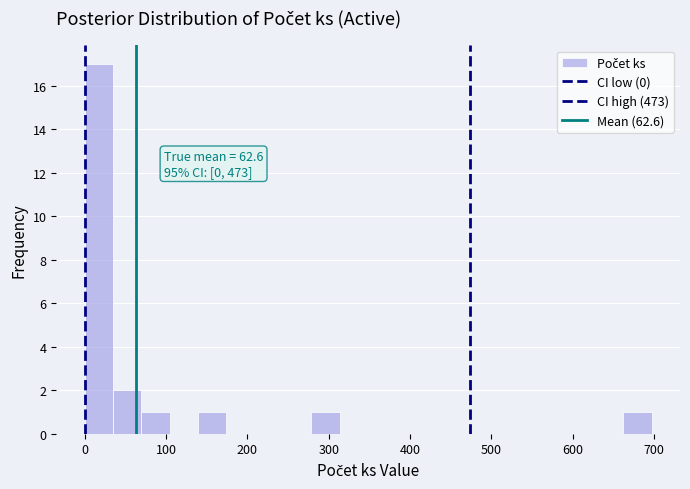

Read against the x-axis, roughly where is the centre of the tallest bar?

20